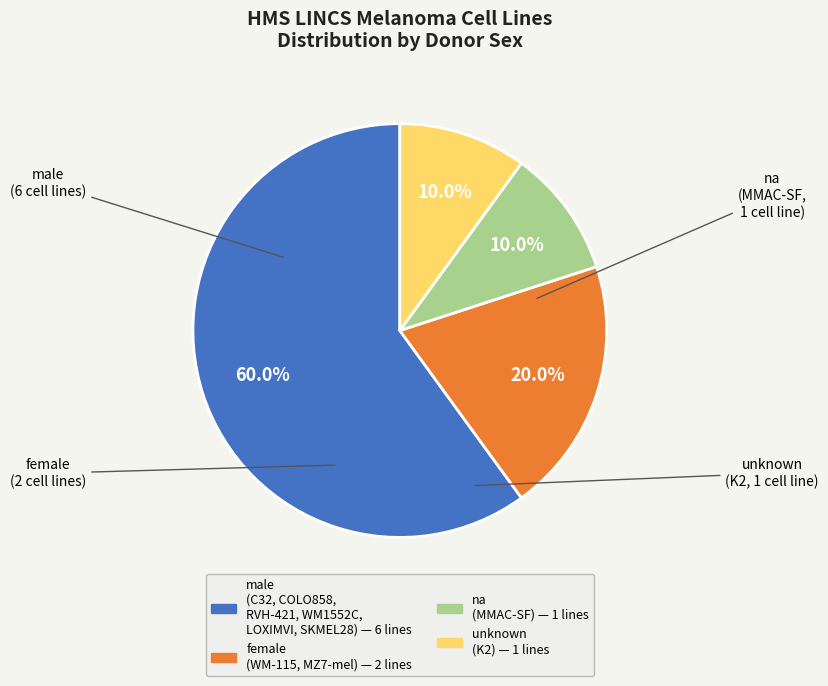

Is there a majority slice in this chart?

Yes